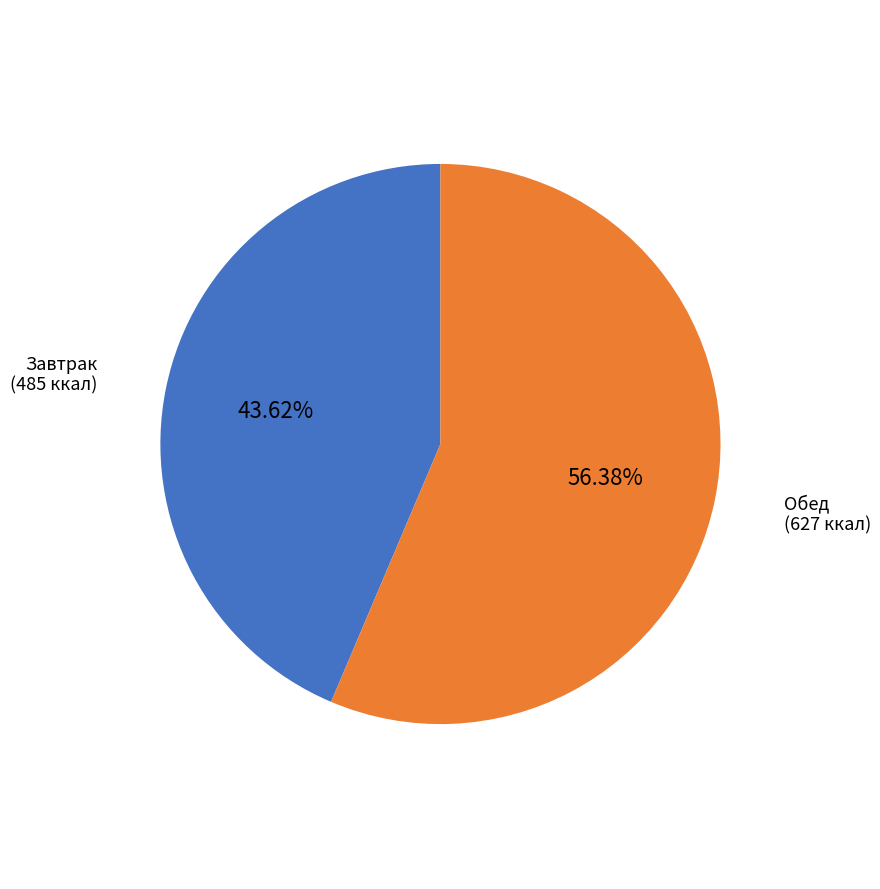

How many slices are in this pie chart?

2